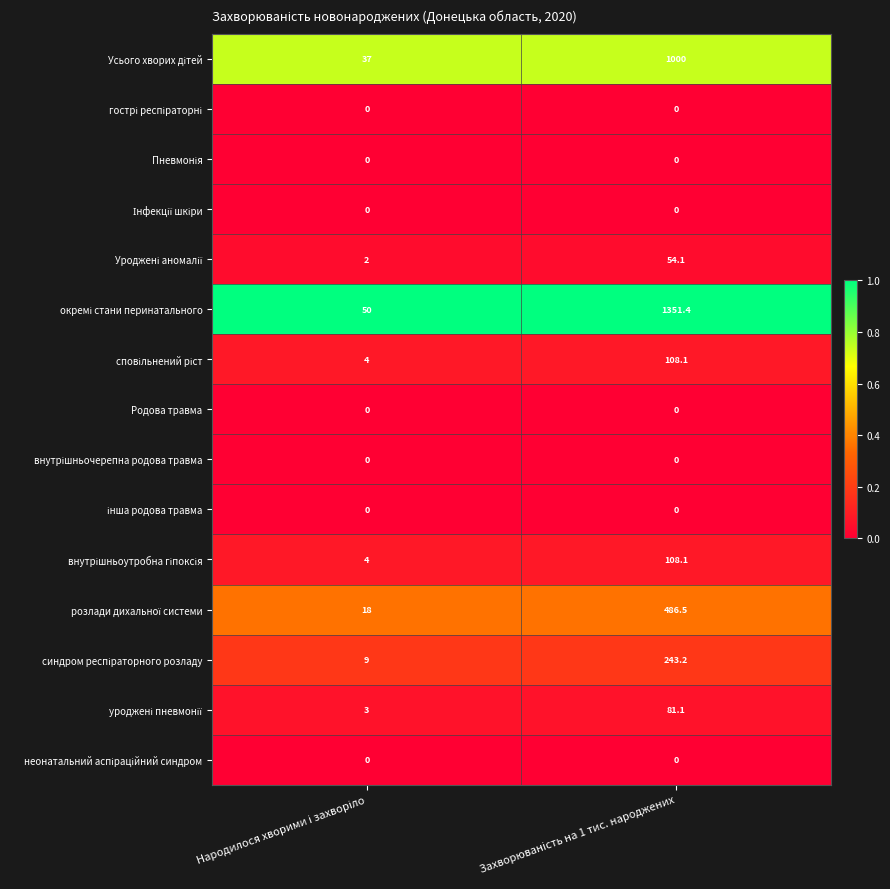

What is the greatest value displayed?

1351.4